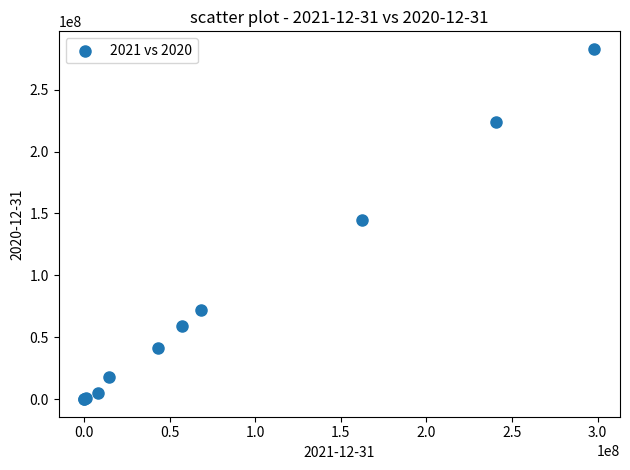

What Y value in the scatter plot is closest to 141458348?

145066136.0